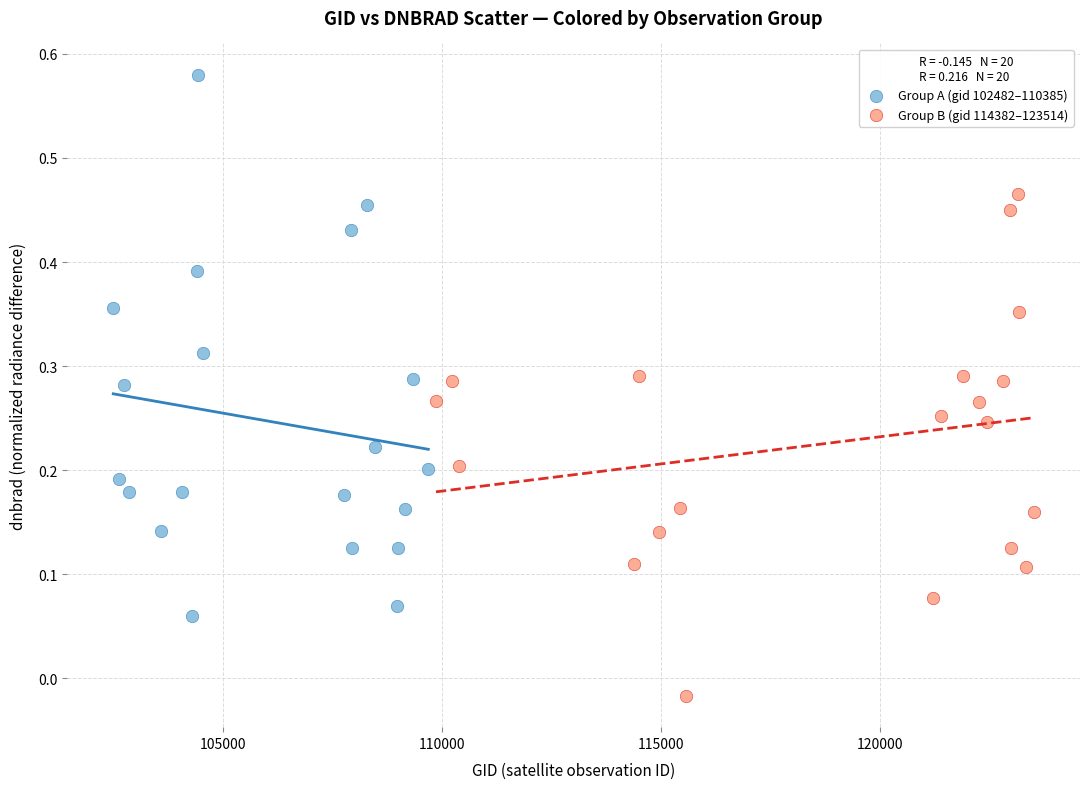

Which series has the widest spread of Y values?

Group A (gid 102482–110385)